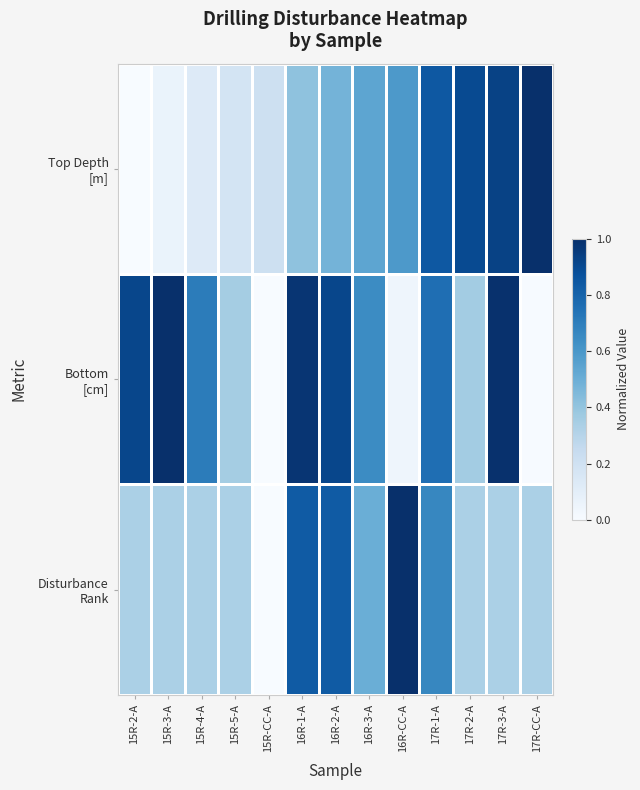

What is the total value across all series at 15R-2-A?

1.2